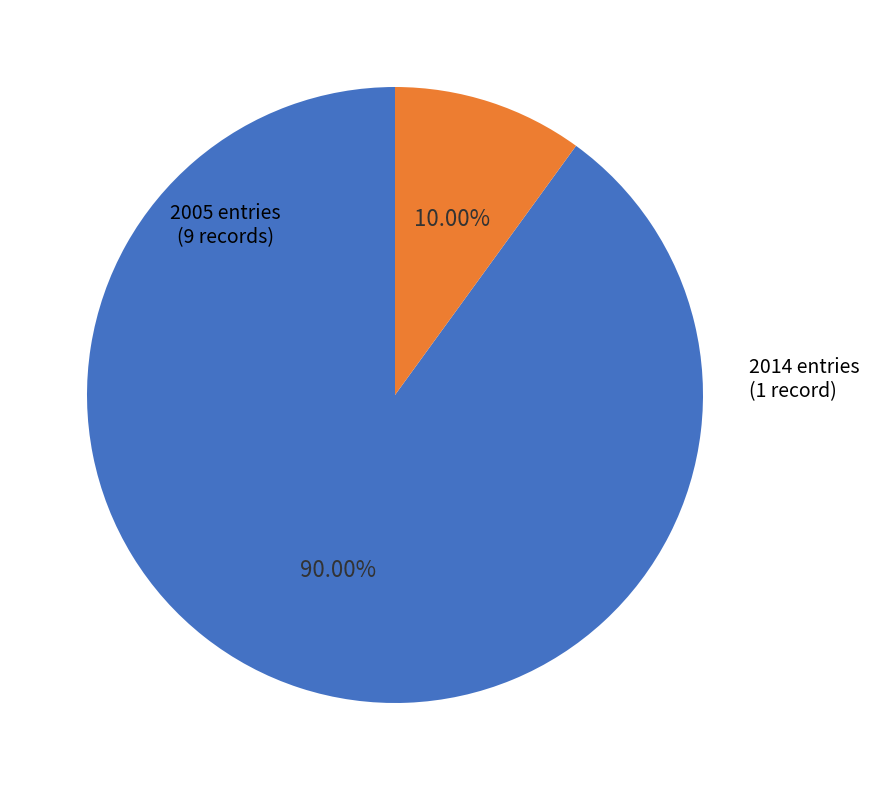

Is there a majority slice in this chart?

Yes